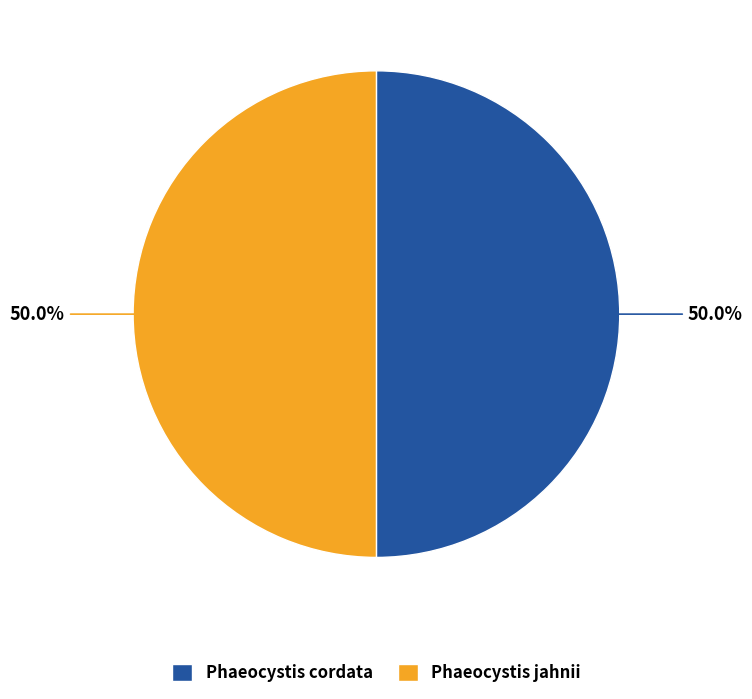

Approximately how many times larger is the value at Phaeocystis jahnii compared to Phaeocystis cordata?

1.0